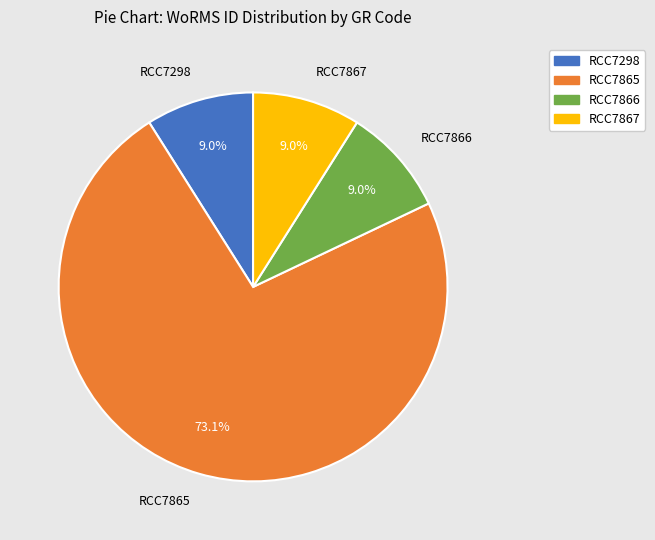

True or false: RCC7298 accounts for 1% of the total.

False